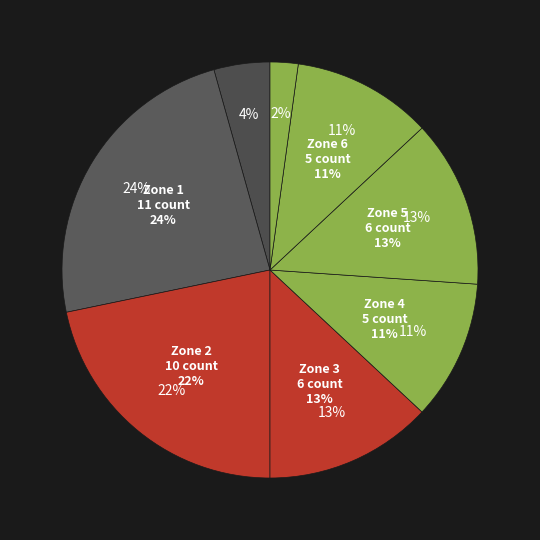

What is the largest slice in the pie chart?

Zone 1